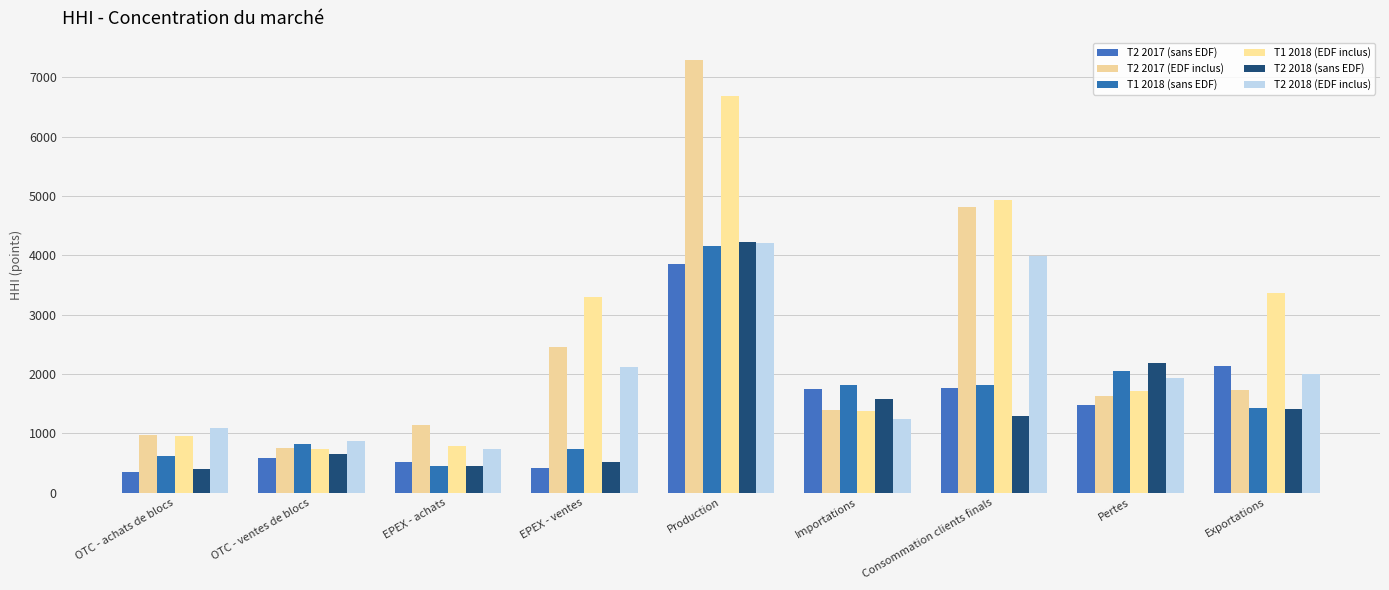

At which label does T2 2018 (sans EDF) reach its minimum?

OTC - achats de blocs